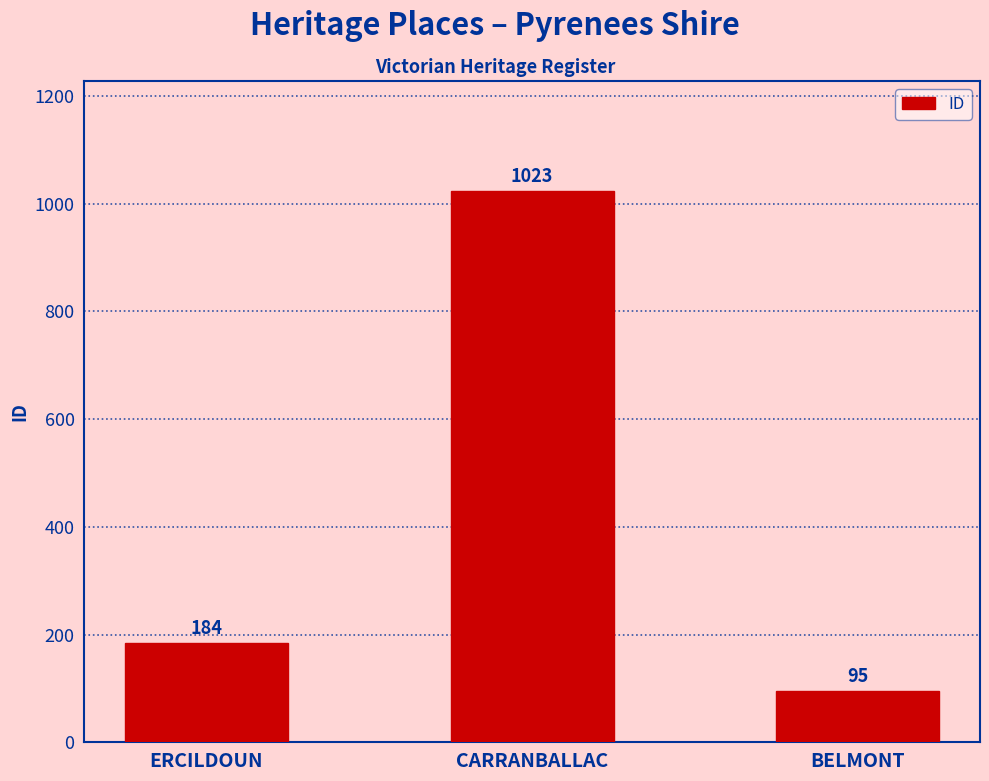

What is the sum of all values?

1302